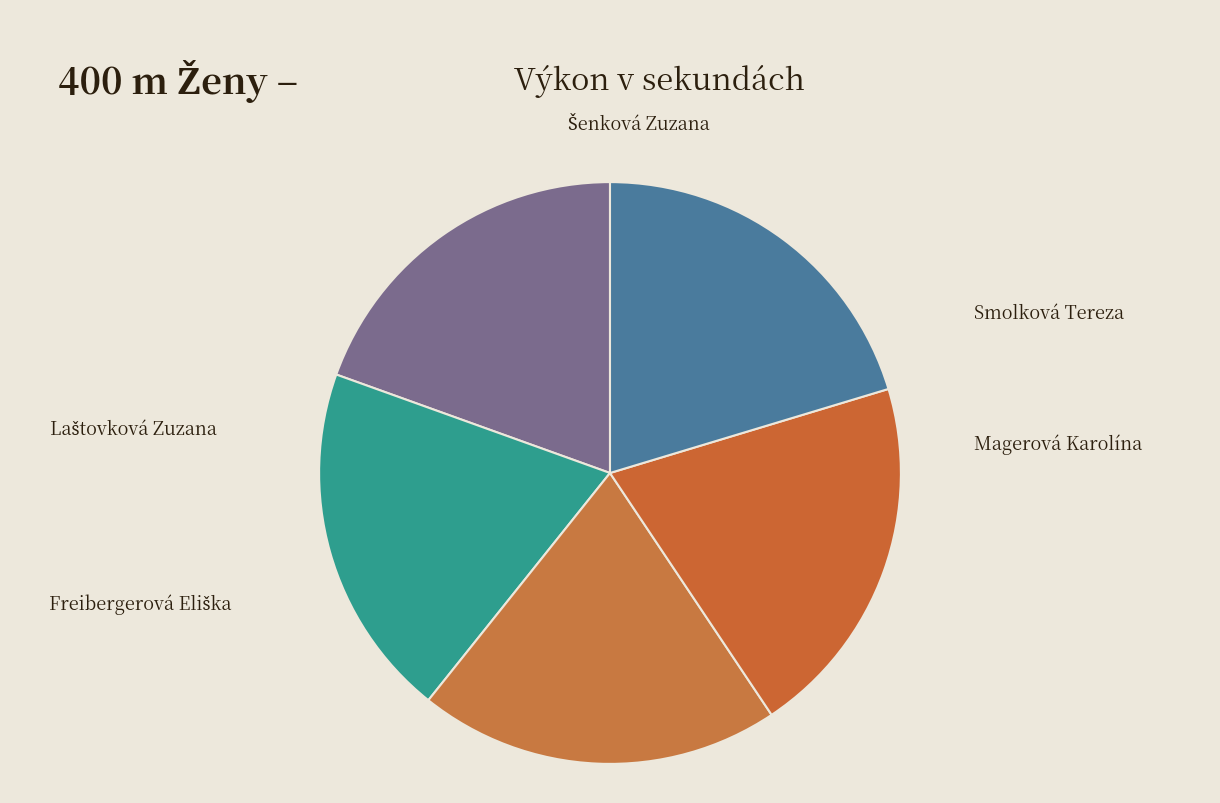

Do Smolková Tereza and Magerová Karolína together represent more than half of the pie?

No